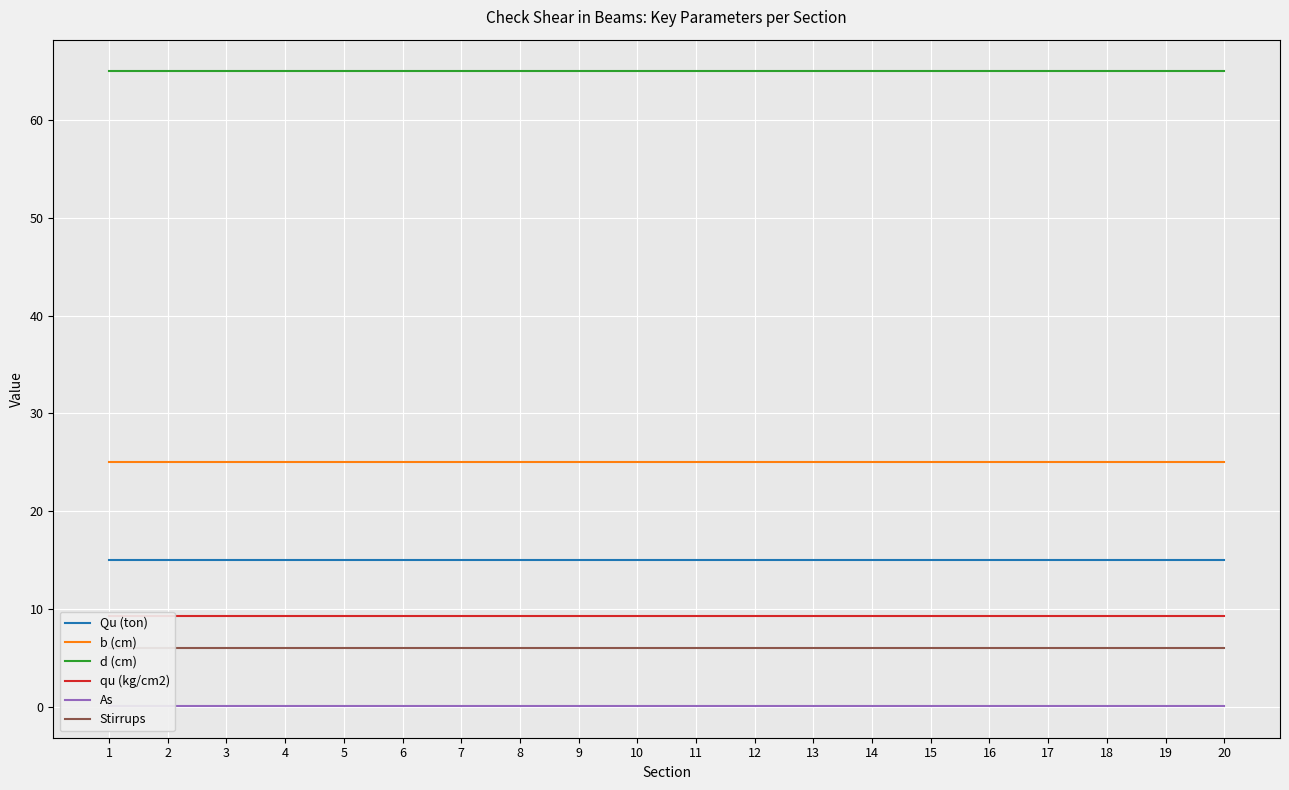

Which label corresponds to the smallest value in the chart?

1